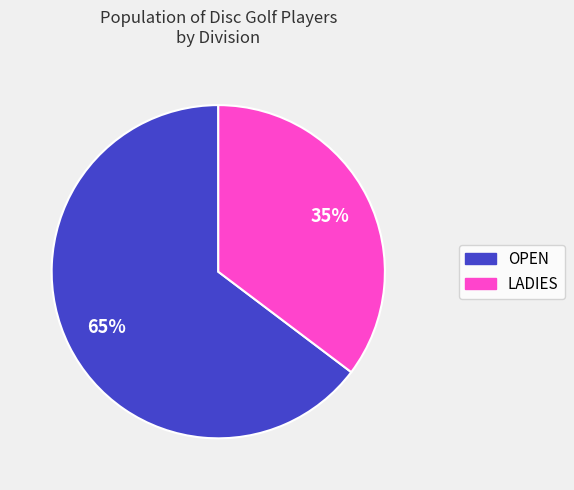

True or false: LADIES accounts for 35% of the total.

True